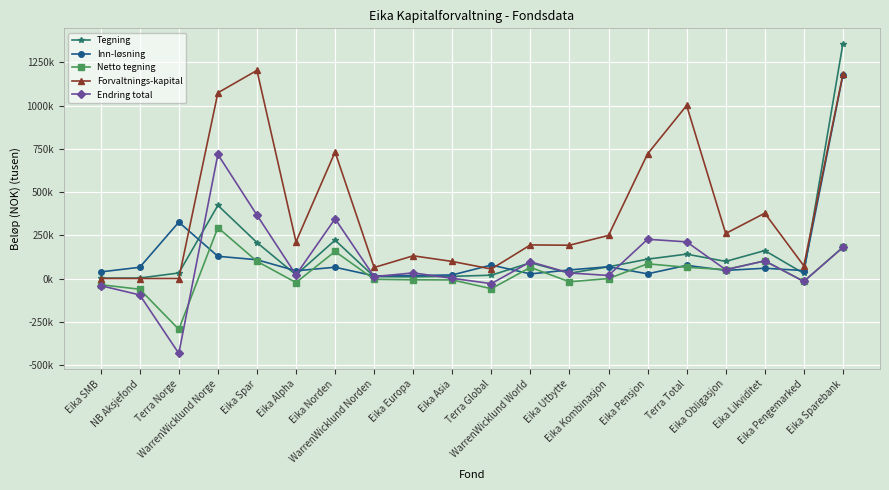

Which category has the lowest value across all series?

Terra Norge